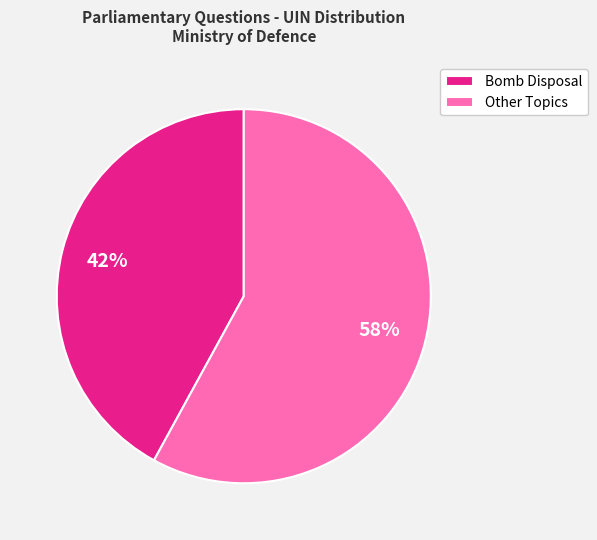

To the nearest percent, what is the difference between the Bomb Disposal and Other Topics slice percentages?

16%